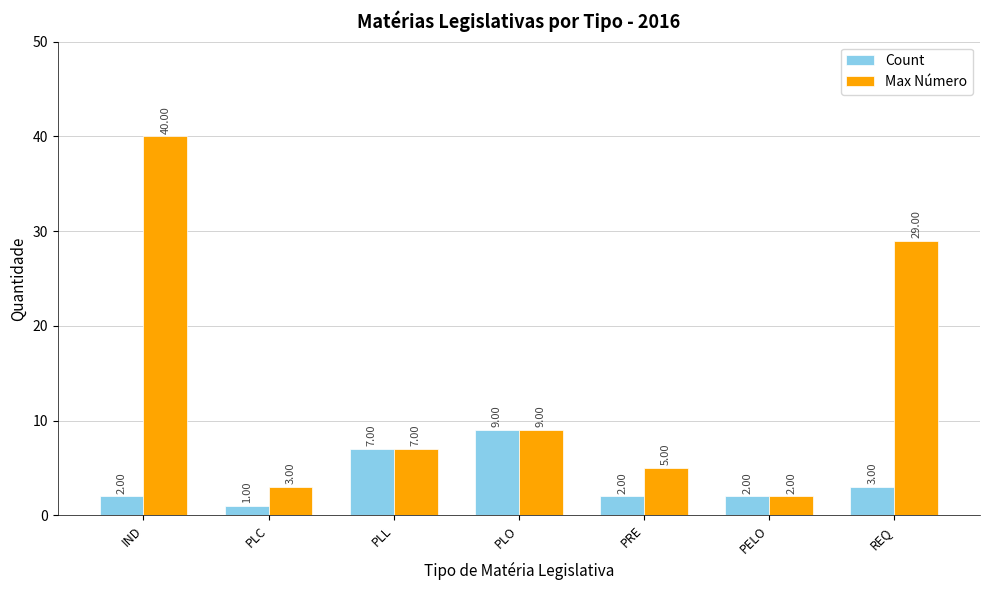

Which series has the largest total across all categories?

Max Número